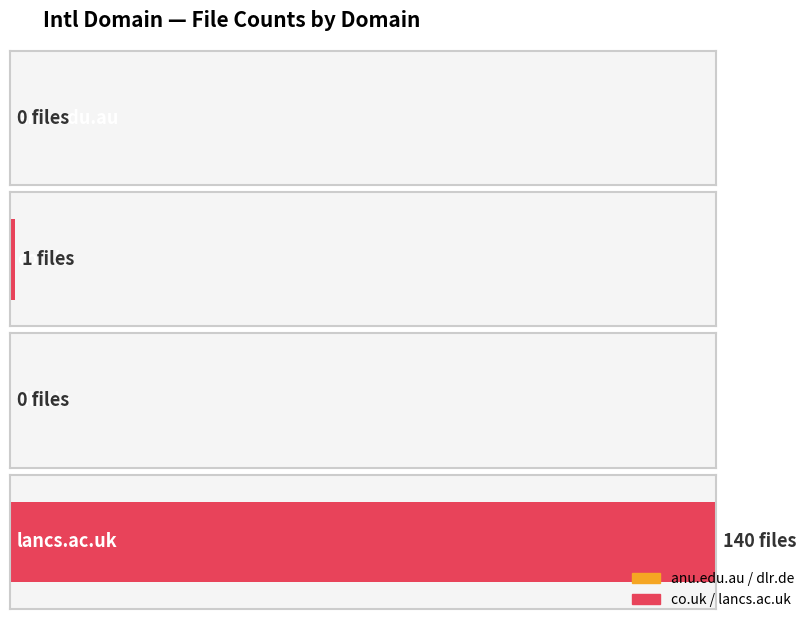

The value at anu.edu.au is 0. True or false?

True